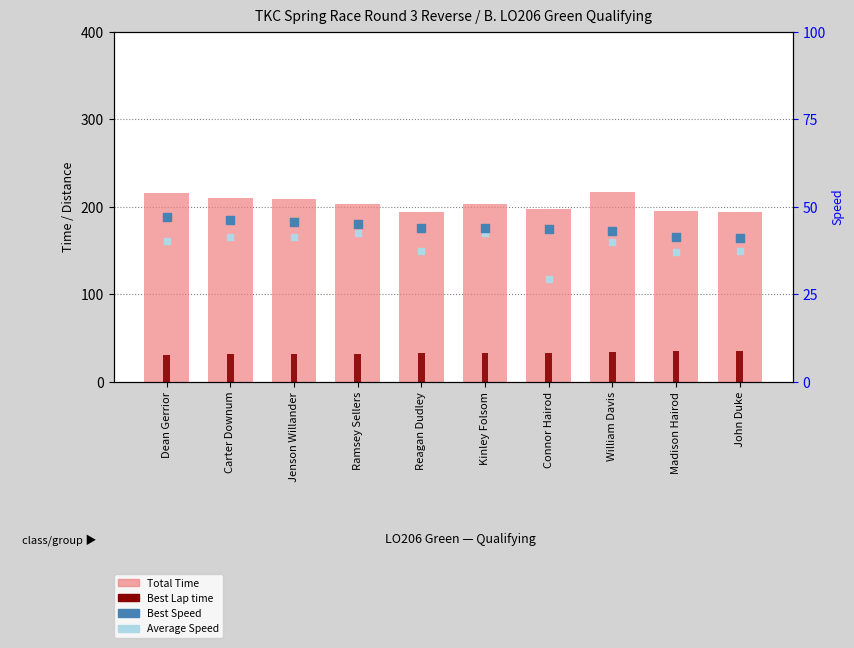

What is the total value across all series at Jenson Willander?

327.4